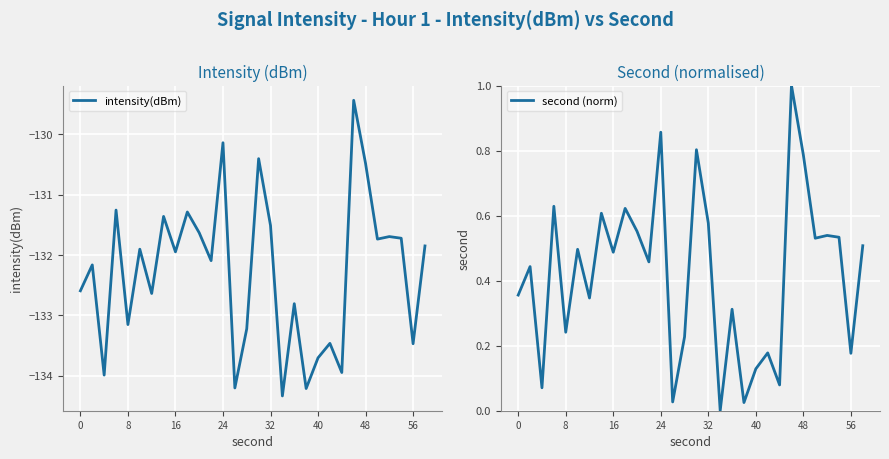

The value of intensity(dBm) at 24 is -130.1. True or false?

True